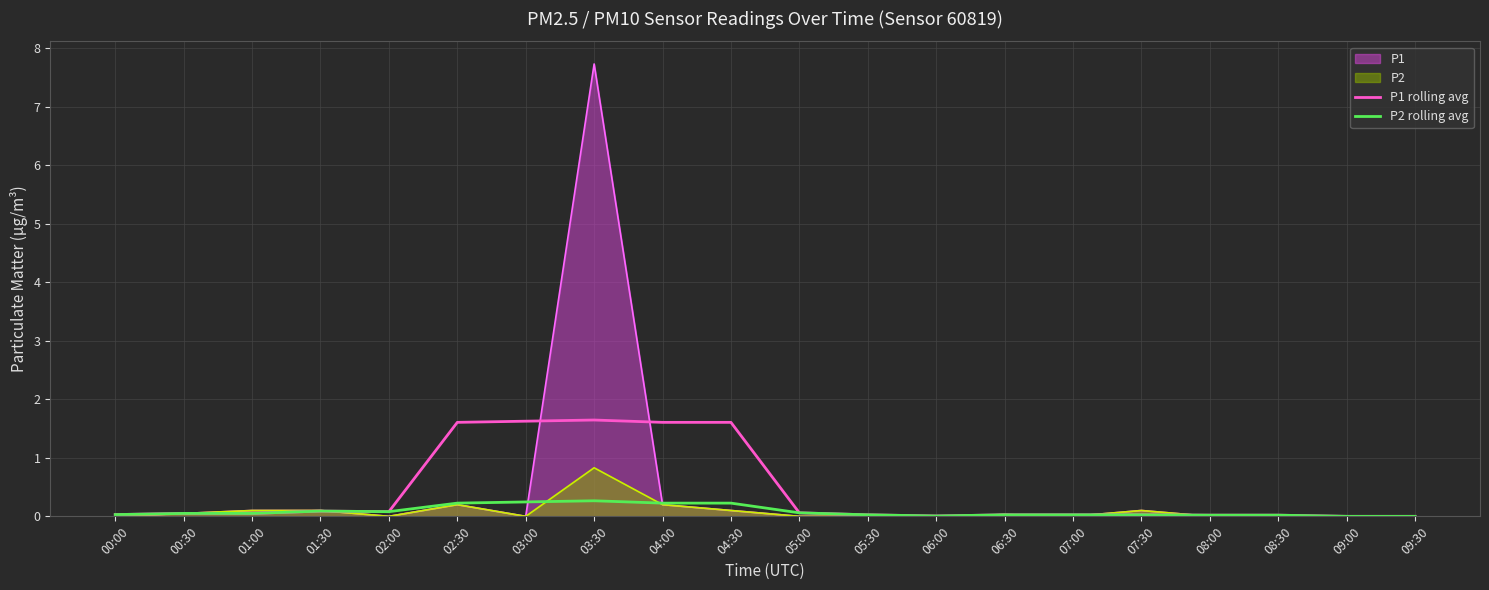

What is the sum of all P1 rolling avg values?

8.6